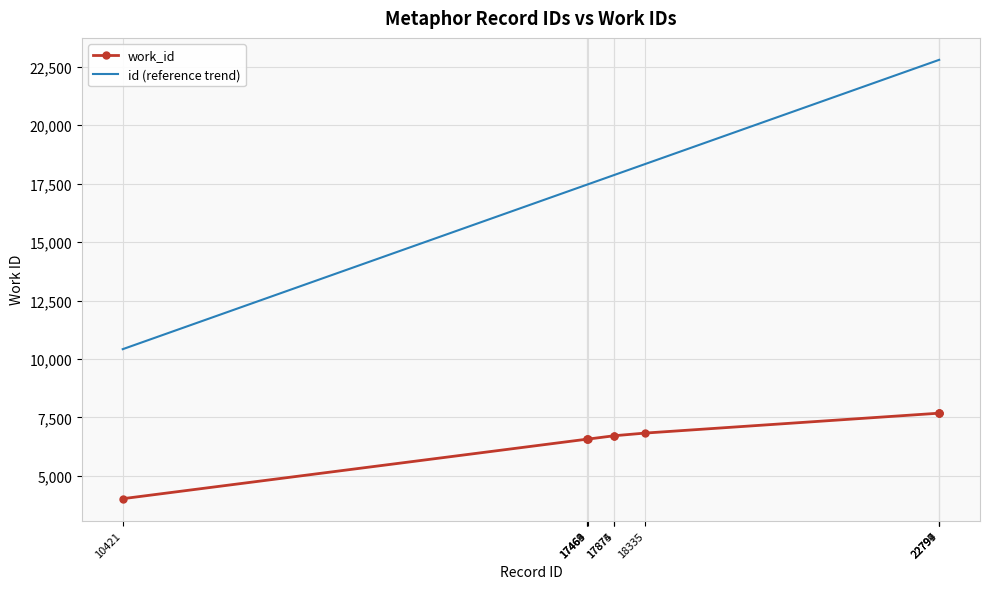

Rank the series at 10421 from lowest to highest value.

work_id, id (reference trend)